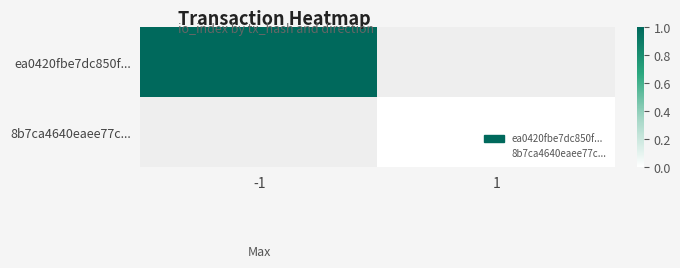

How many data points does each series have?

2